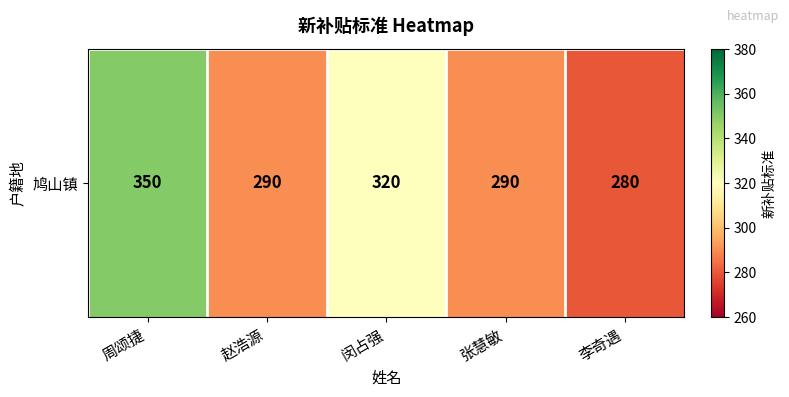

What value does the data have at 李奇遇?

280